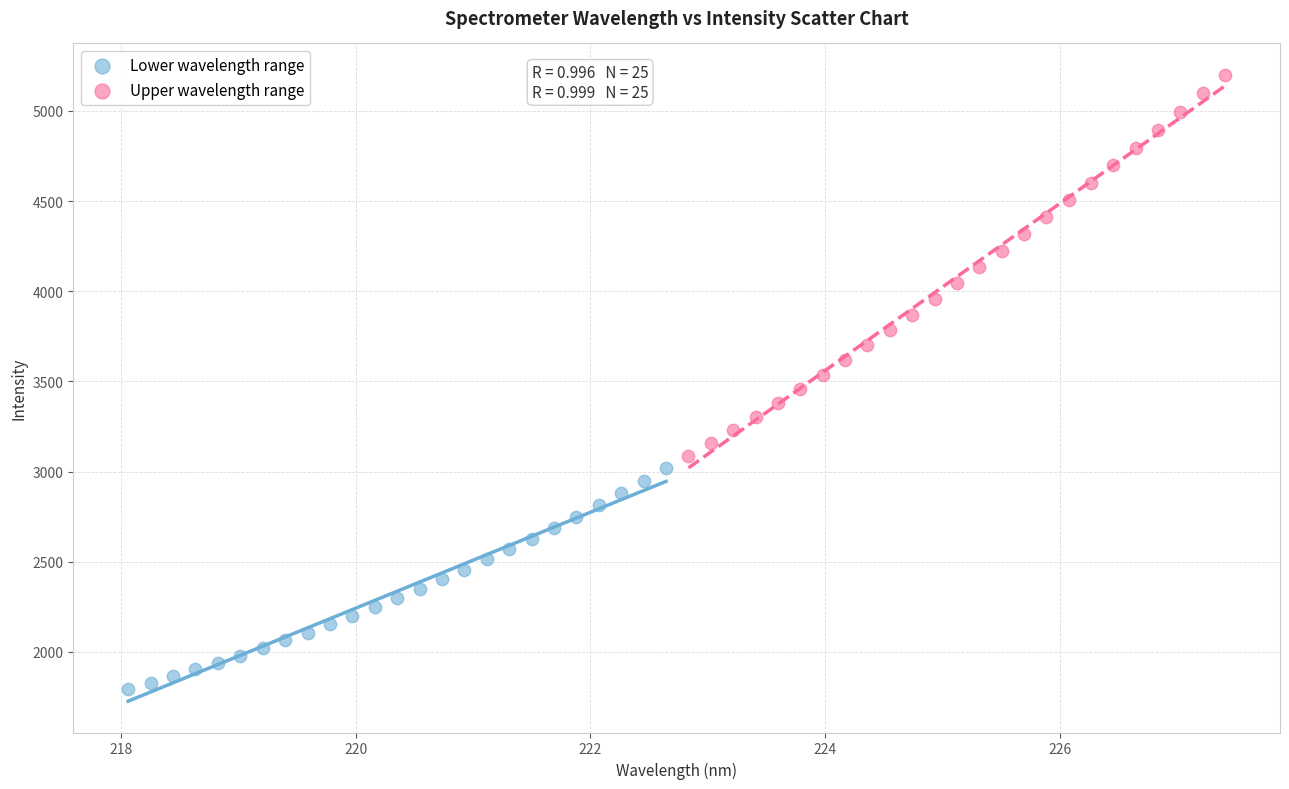

Which series has the largest Y range (max minus min)?

Upper wavelength range